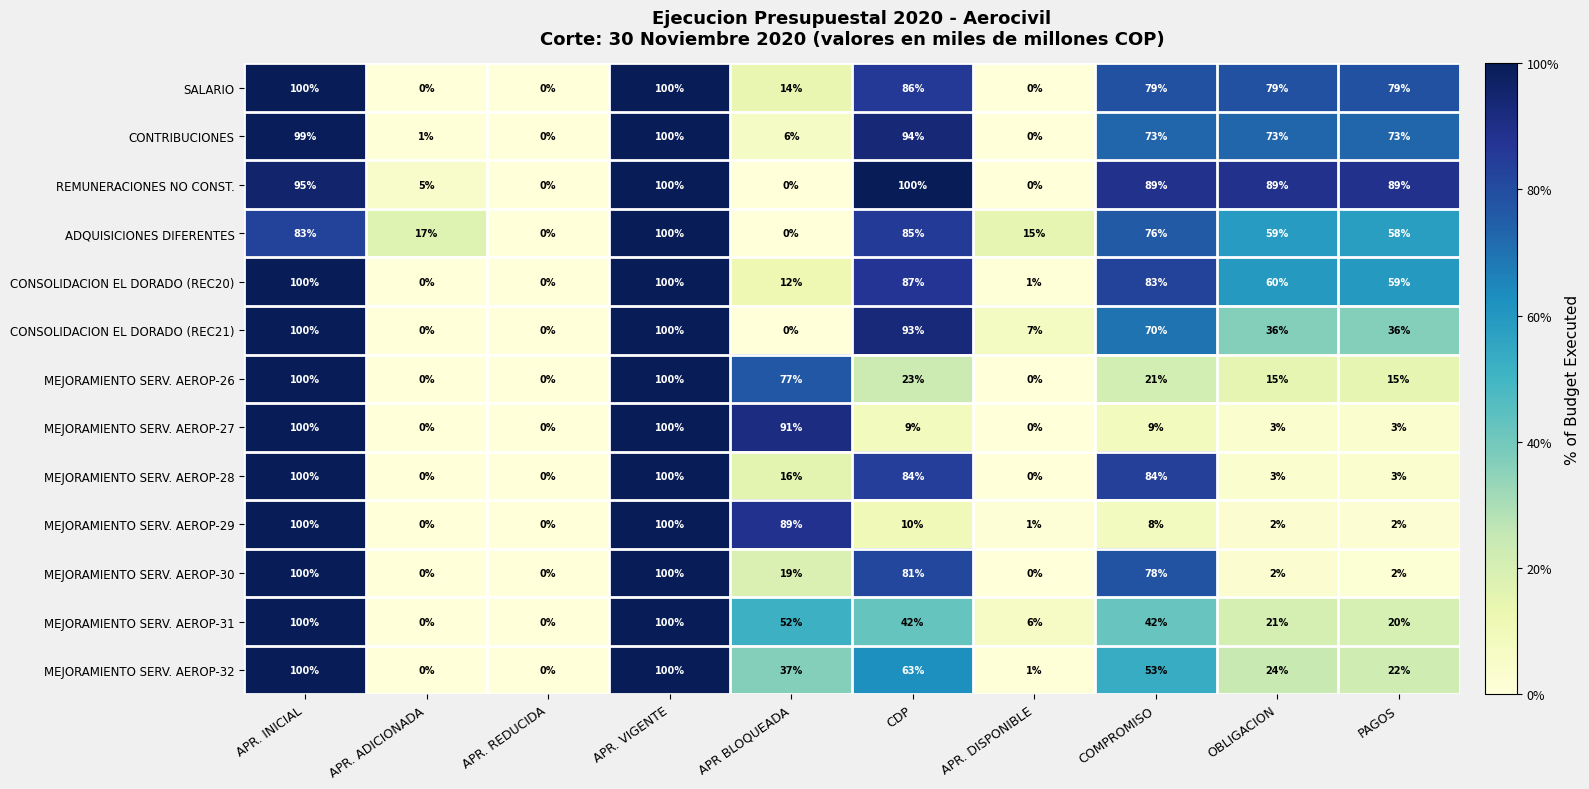

The value of MEJORAMIENTO SERV. AEROP-30 at APR. DISPONIBLE is 0. True or false?

True